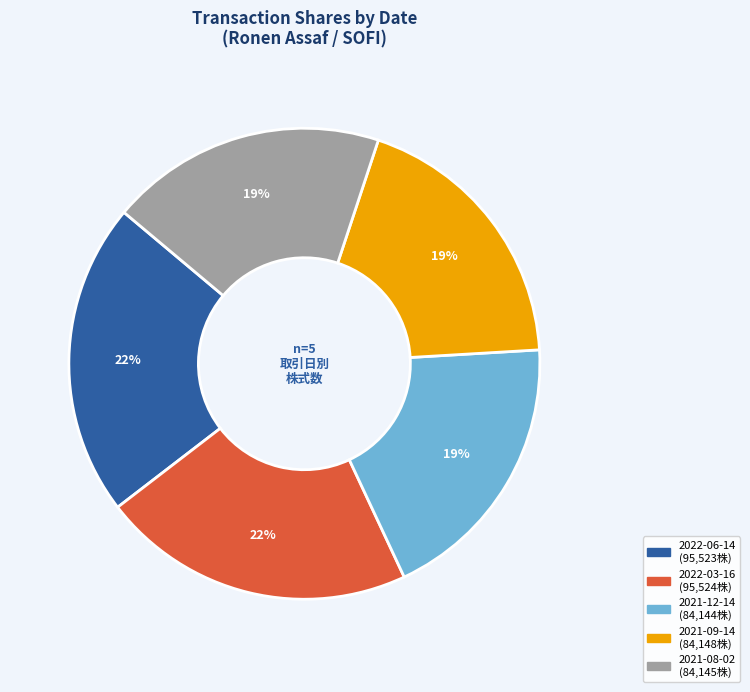

To the nearest percent, what percentage of the pie is 2022-06-14?

22%